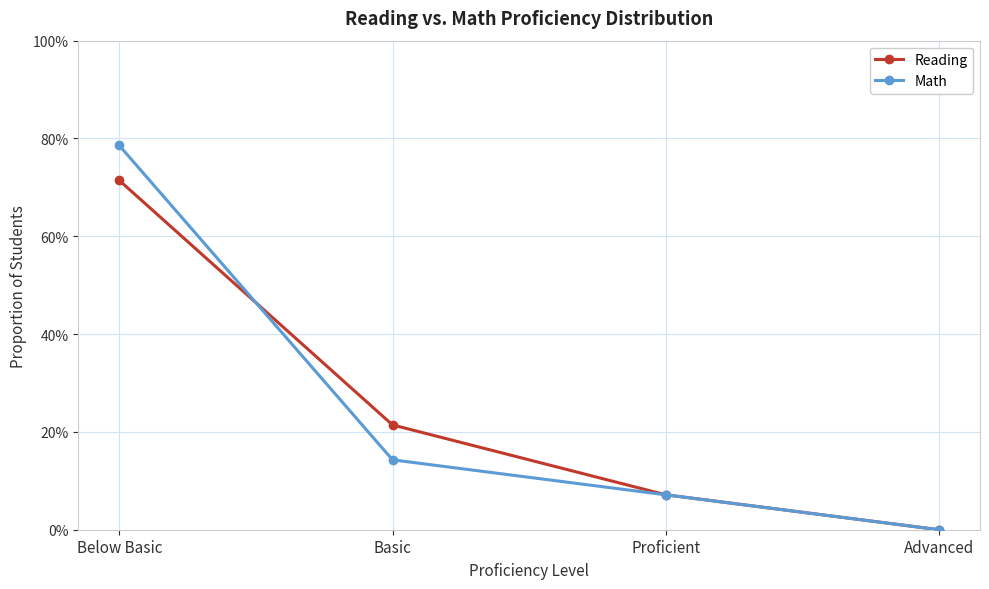

Reading right to left, transcribe all the data shown in this chart.

Reading: Advanced=0.0	Proficient=0.1	Basic=0.2	Below Basic=0.7
Math: Advanced=0.0	Proficient=0.1	Basic=0.1	Below Basic=0.8